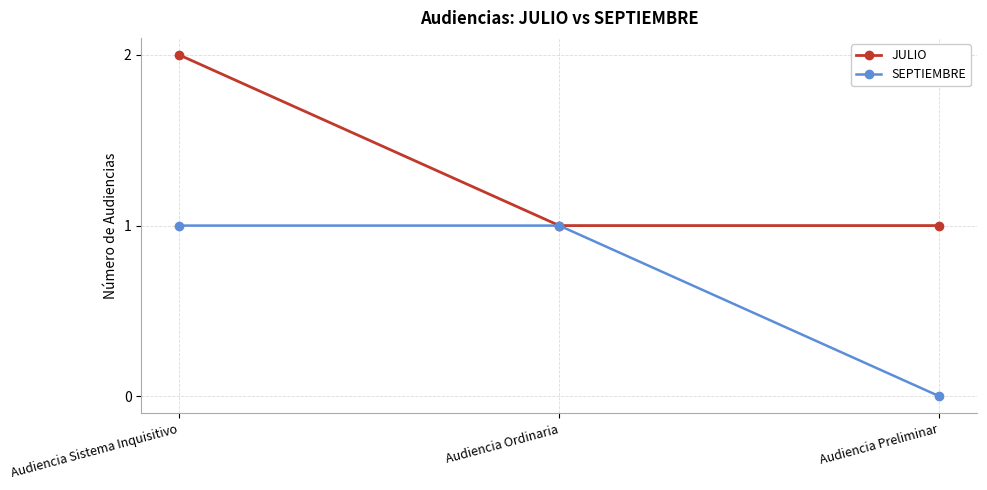

What is the average value of the SEPTIEMBRE series?

1